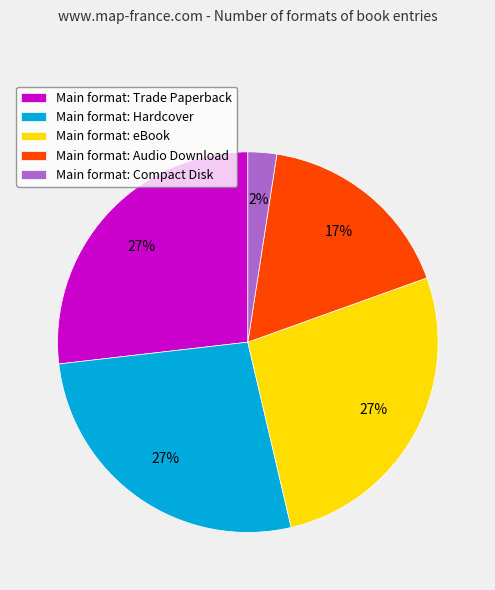

Does any single category account for the majority?

No